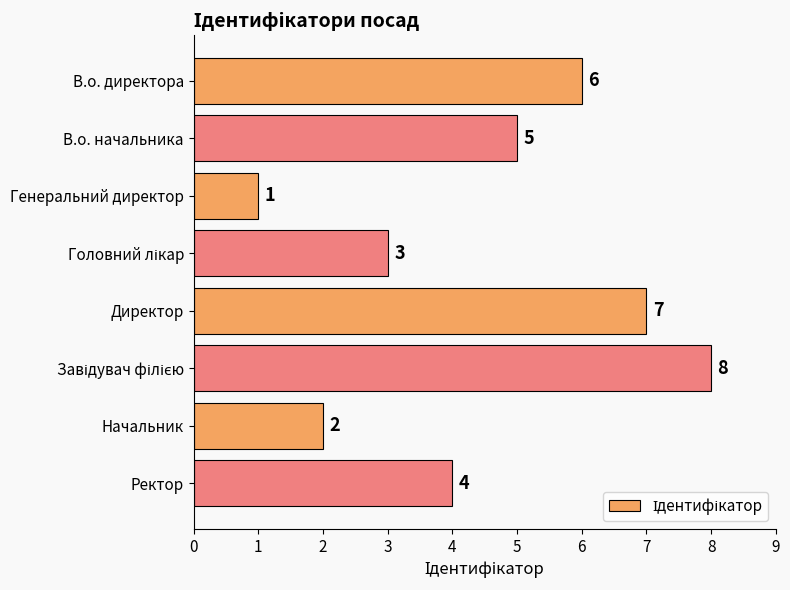

What is the change in value from Начальник to Ректор?

+2